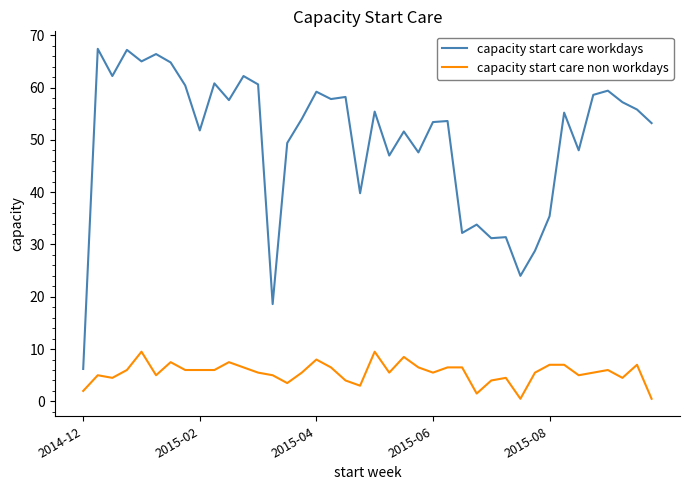

True or false: capacity start care non workdays and capacity start care workdays intersect in this chart.

False